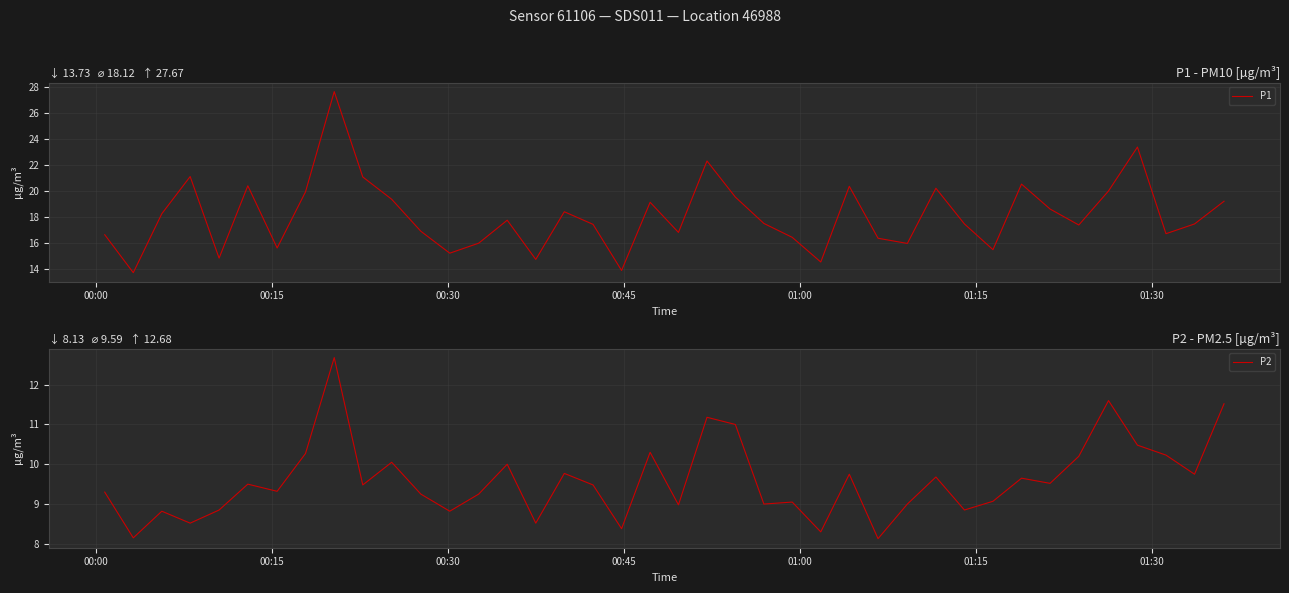

Is this an area chart (filled region under the line)?

No